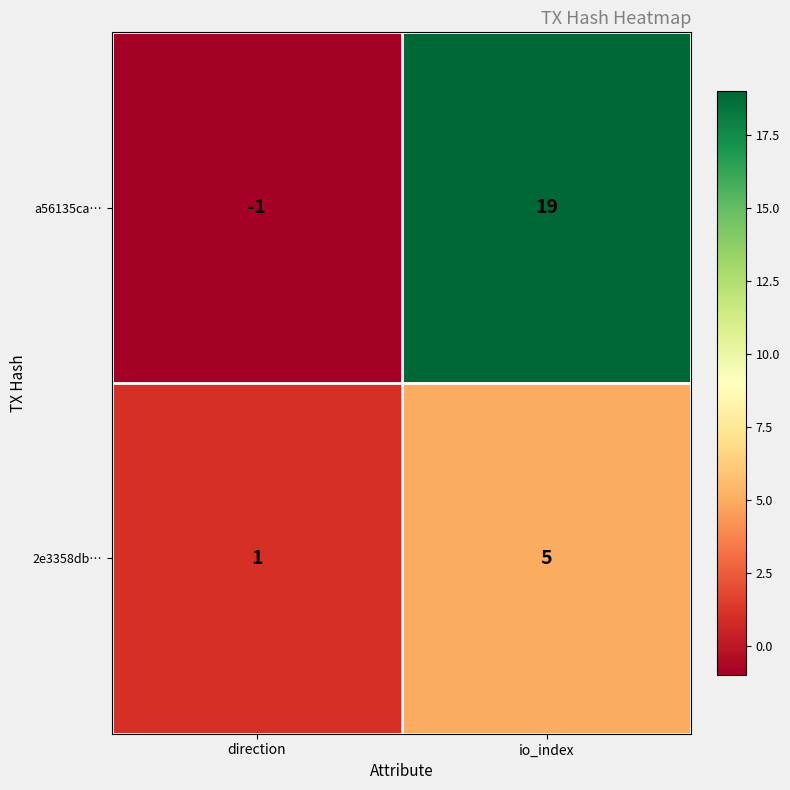

The value of a56135ca… at io_index is 19. True or false?

True